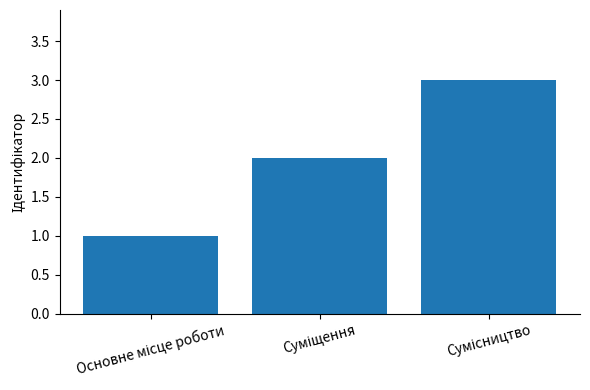

What is the maximum value shown in the chart?

3